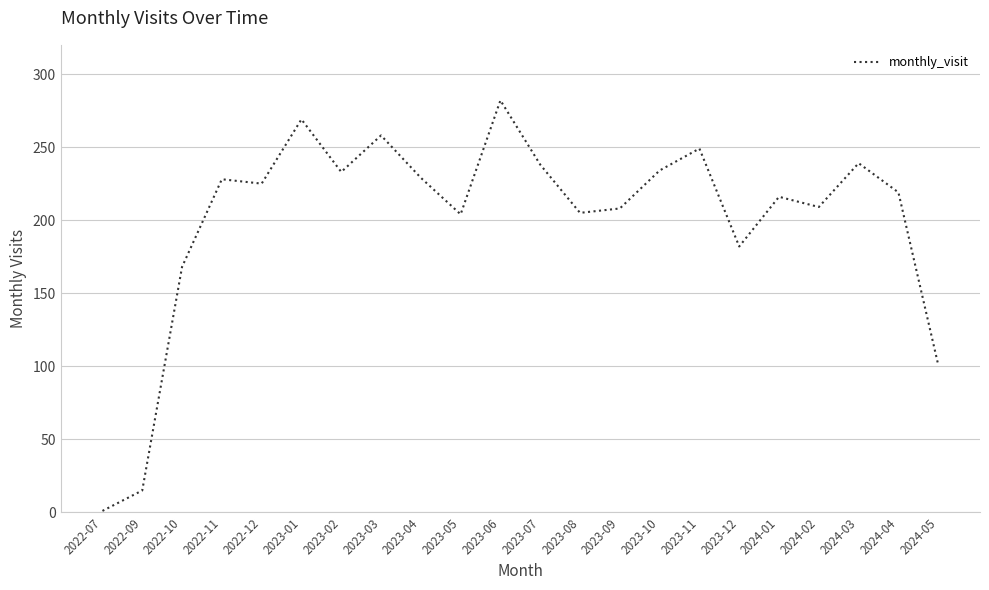

Count the number of data series in this chart.

1